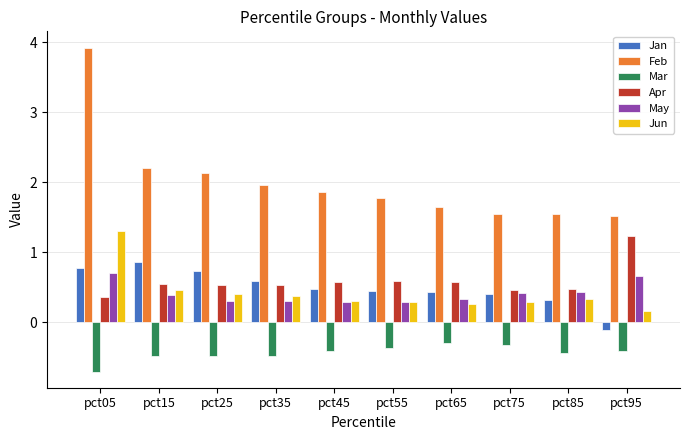

What is the sum of all Mar values?

-4.4